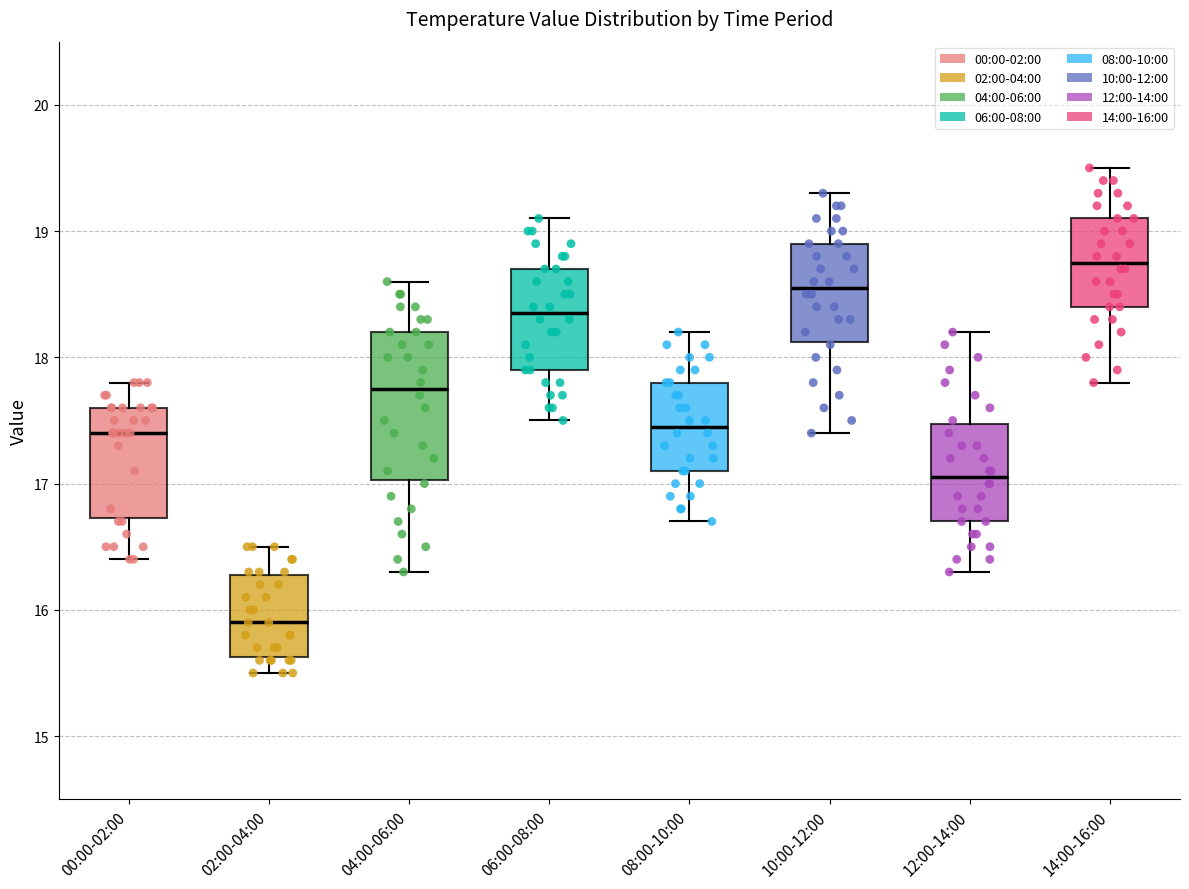

Reading left to right, read every box against the y-axis: the position of its median line, the range the box covers, and the ends of its whiskers. The values are not printed on the chart, so give them approximately, as read against the axis.

00:00-02:00: median 17.4, box 16.7 to 17.6, whiskers 16.4 to 17.8
02:00-04:00: median 15.9, box 15.6 to 16.3, whiskers 15.5 to 16.5
04:00-06:00: median 17.8, box 17.0 to 18.2, whiskers 16.3 to 18.6
06:00-08:00: median 18.4, box 17.9 to 18.7, whiskers 17.5 to 19.1
08:00-10:00: median 17.5, box 17.1 to 17.8, whiskers 16.7 to 18.2
10:00-12:00: median 18.6, box 18.1 to 18.9, whiskers 17.4 to 19.3
12:00-14:00: median 17.1, box 16.7 to 17.5, whiskers 16.3 to 18.2
14:00-16:00: median 18.8, box 18.4 to 19.1, whiskers 17.8 to 19.5